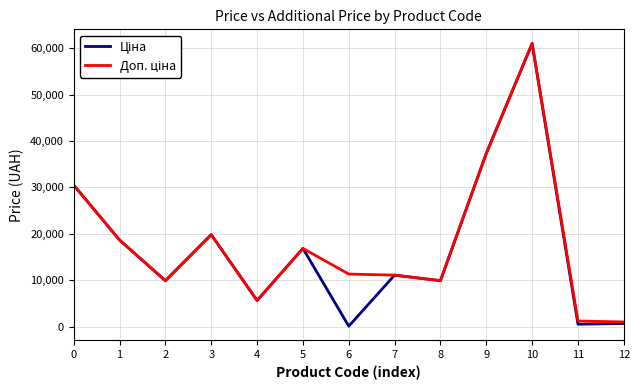

What is the greatest value displayed?

61024.7